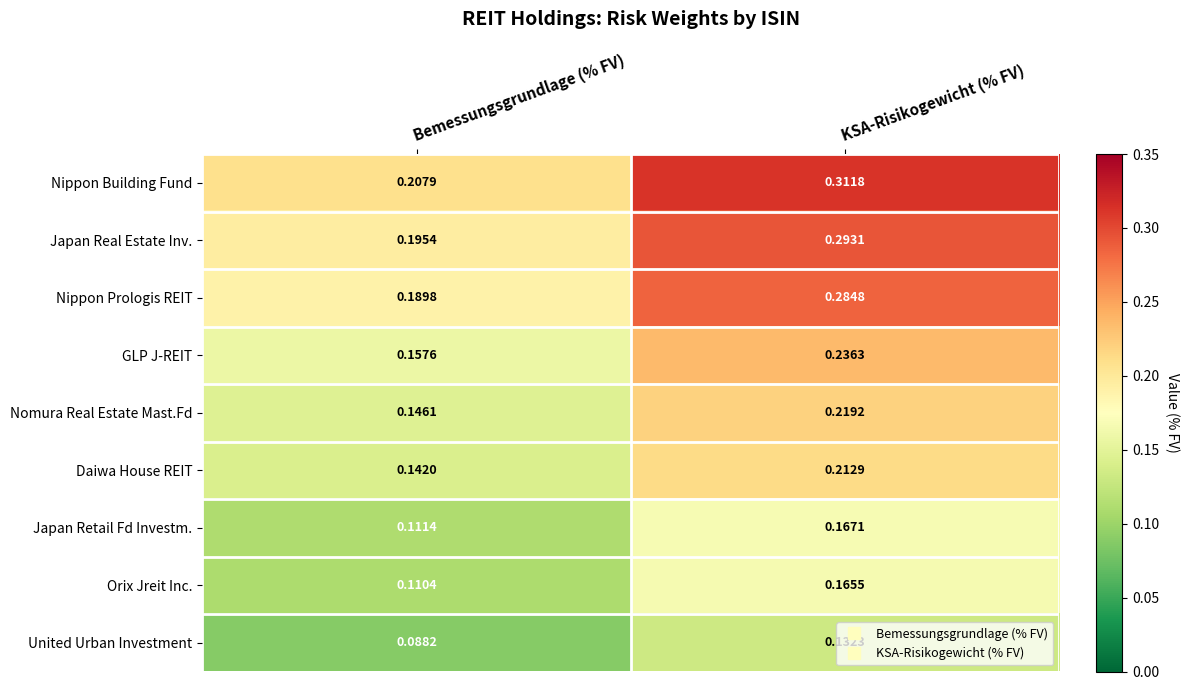

Which series has the largest total across all categories?

Nippon Building Fund